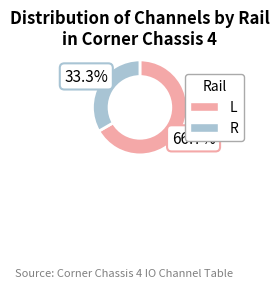

How many segments does this pie chart have?

2